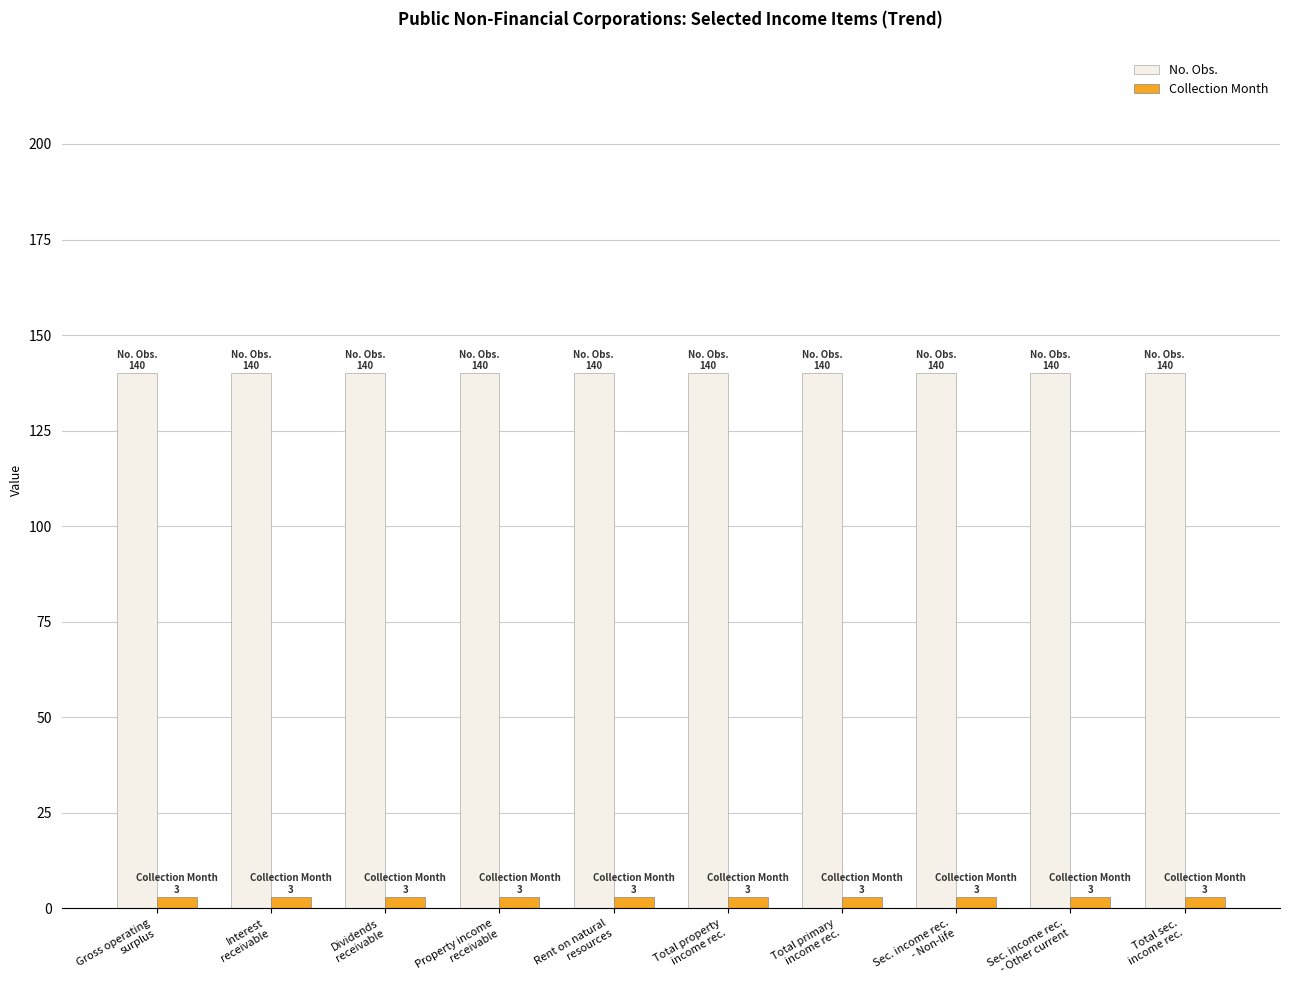

What is the sum of the Collection Month values at Total property
income rec. and Gross operating
surplus?

6